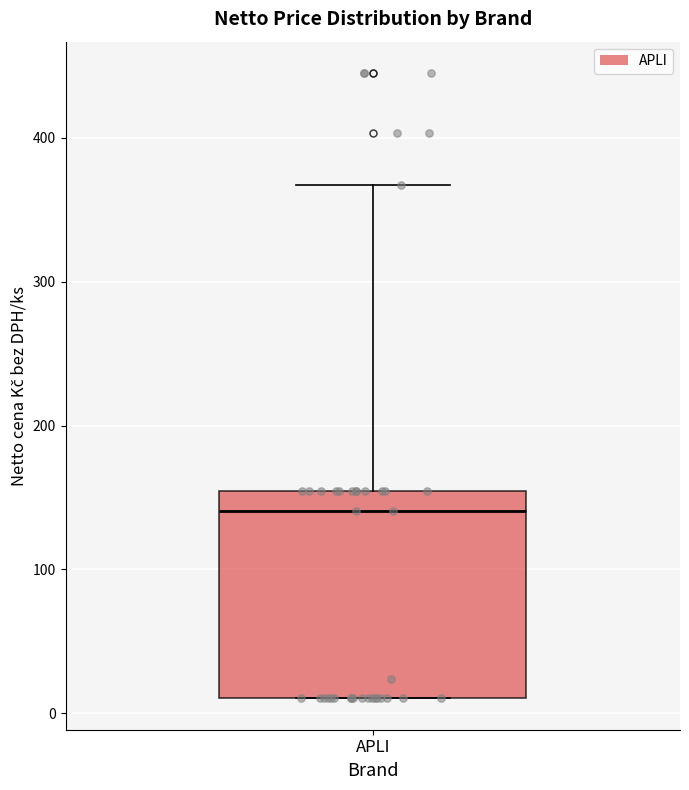

Transcribe this box plot: give where the median line is, the range the box spans, and where the two whiskers end, as read against the y-axis. The values are not printed on the chart, so give them approximately, as read against the axis.

median 140, box 10 to 150, whiskers 10 to 370